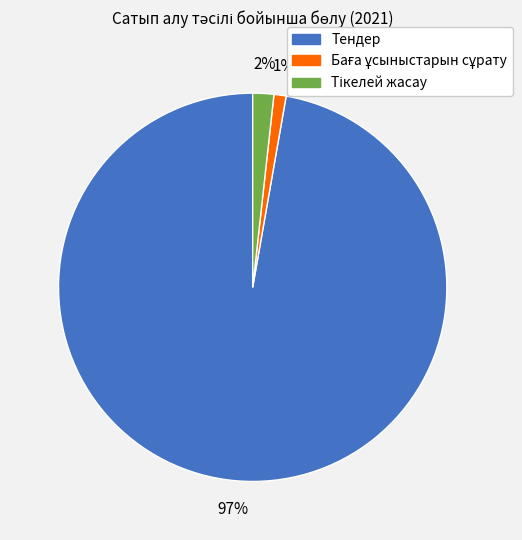

To the nearest percent, what percentage of the pie is Тендер?

97%